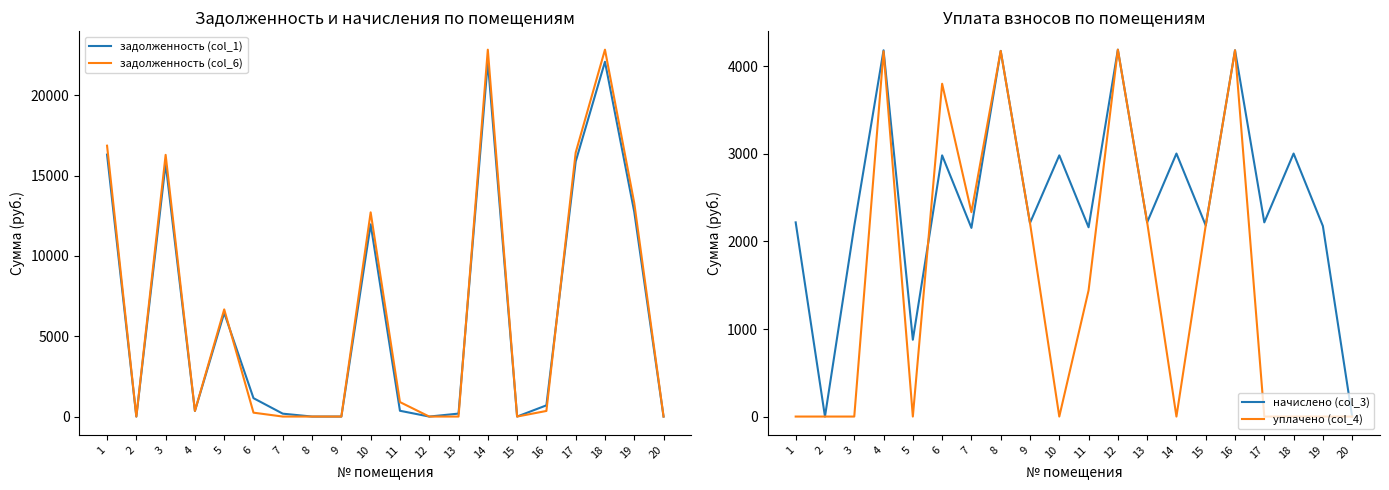

True or false: задолженность (col_6) has a value of 0.0 at 8.

True